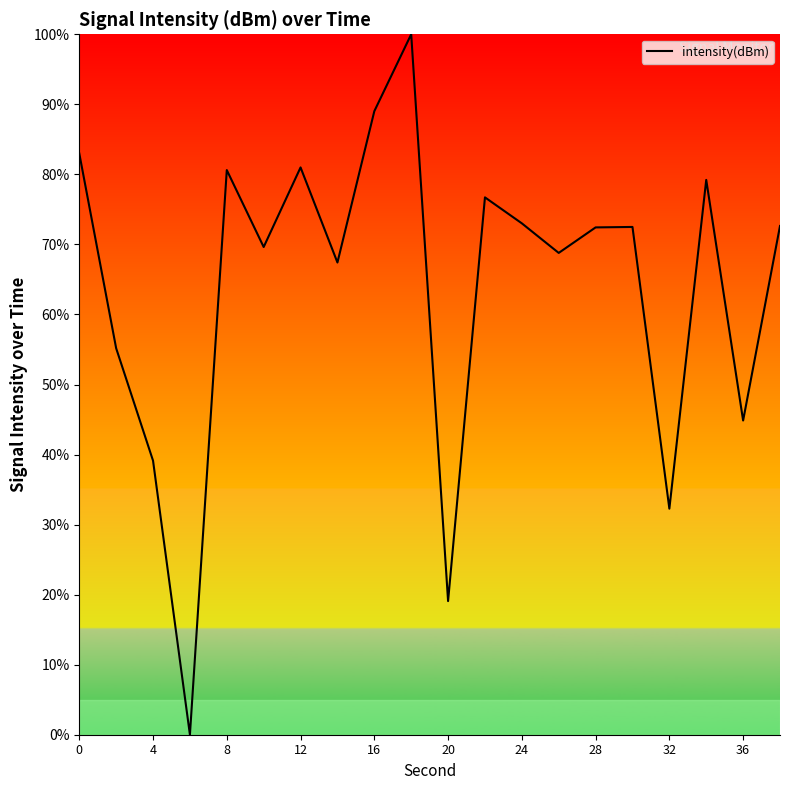

What is the maximum value shown in the chart?

100.0